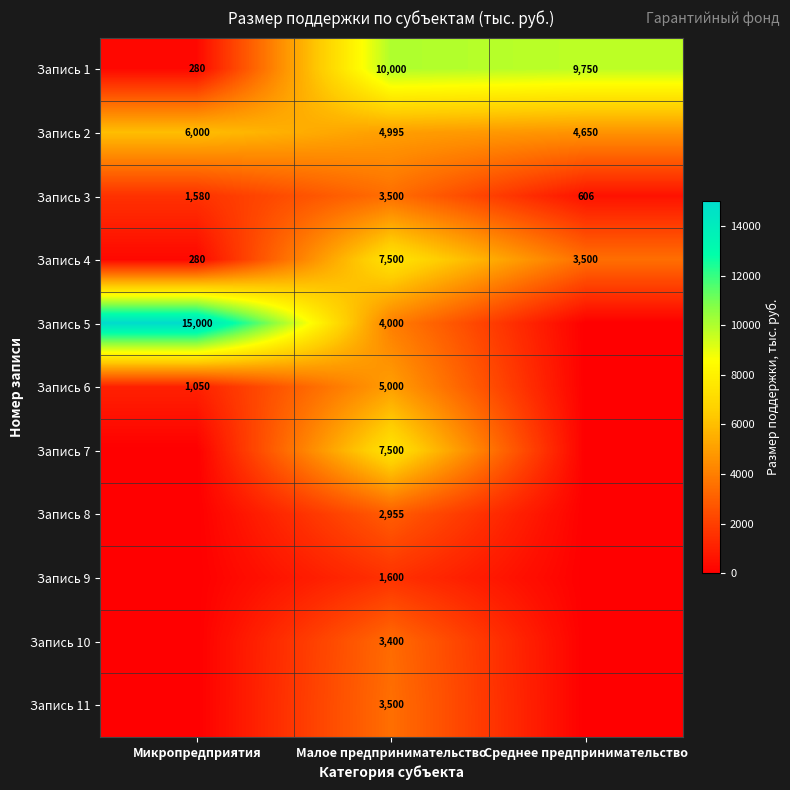

The Запись 5 series shows 4000 at Малое предпринимательство. True or false?

True